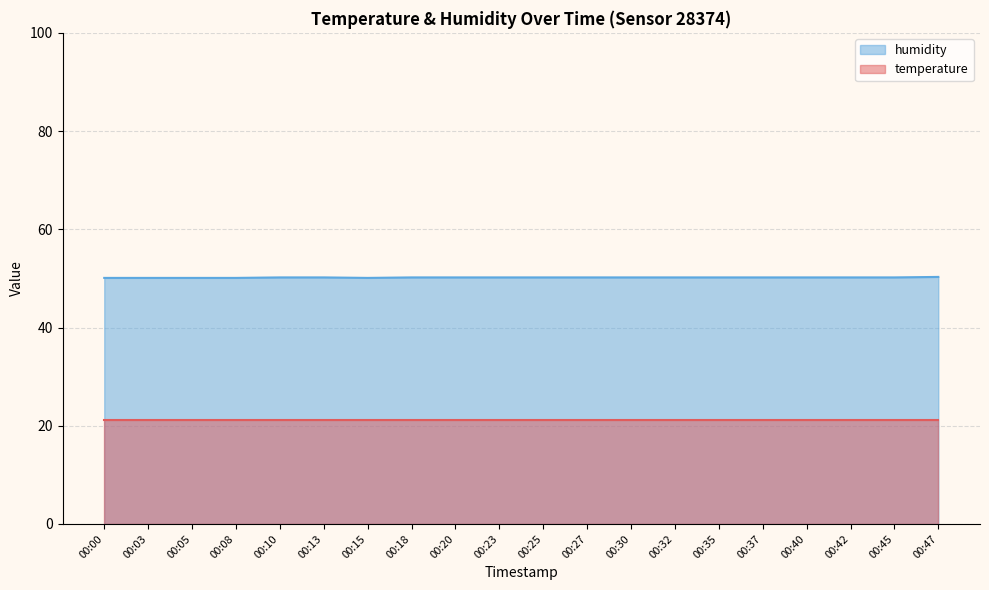

What is the minimum value shown in the chart?

21.2